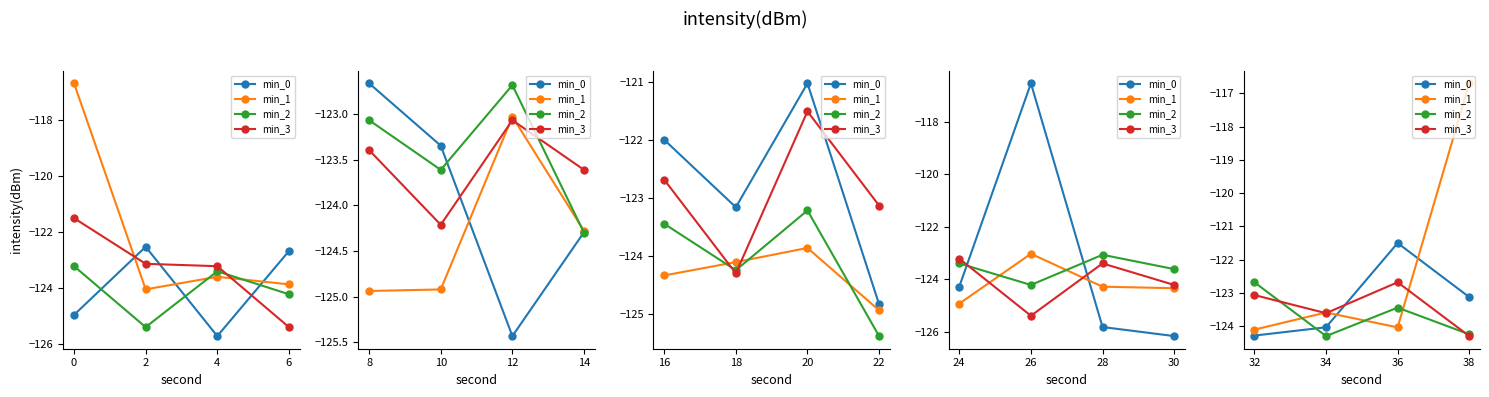

True or false: min_1 and min_3 intersect in this chart.

True